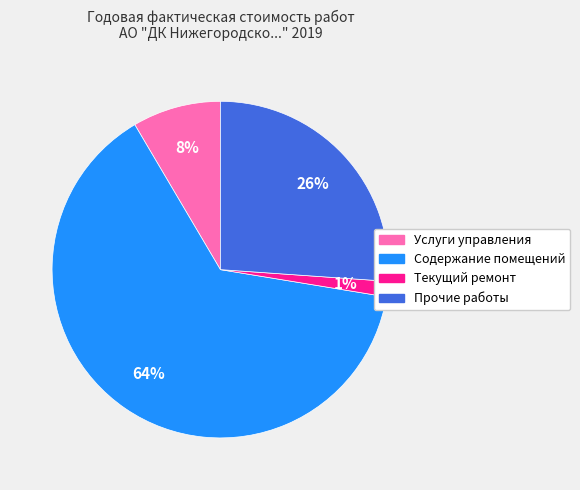

Approximately how many times larger is the value at Прочие работы compared to Содержание помещений?

0.4